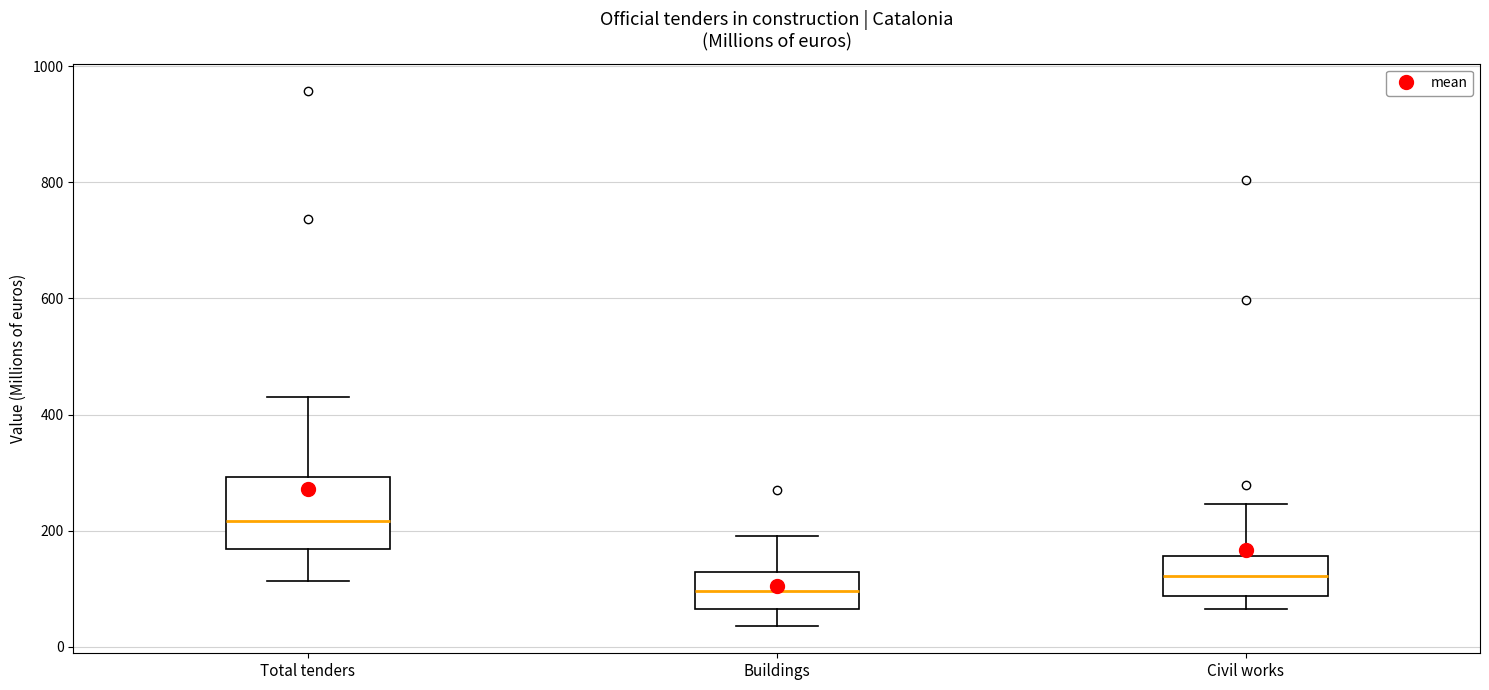

Reading left to right, transcribe this box plot: for each box, give where its median line is, the range the box spans, and where its two whiskers end, as read against the y-axis. The values are not printed on the chart, so give them approximately, as read against the axis.

Total tenders: median 220, box 160 to 300, whiskers 120 to 440
Buildings: median 100, box 60 to 120, whiskers 40 to 180
Civil works: median 120, box 80 to 160, whiskers 60 to 240